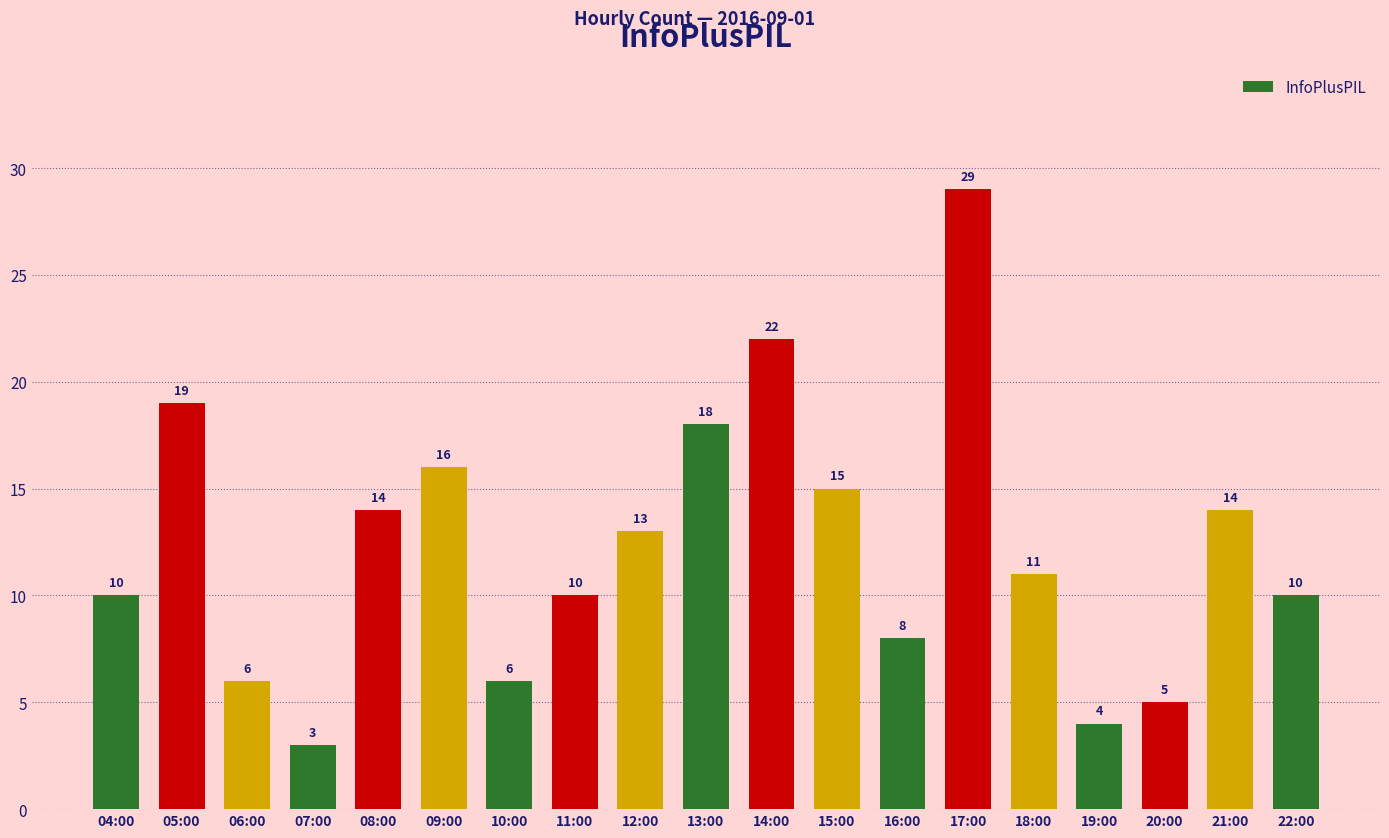

What is the difference between the maximum and minimum values?

26